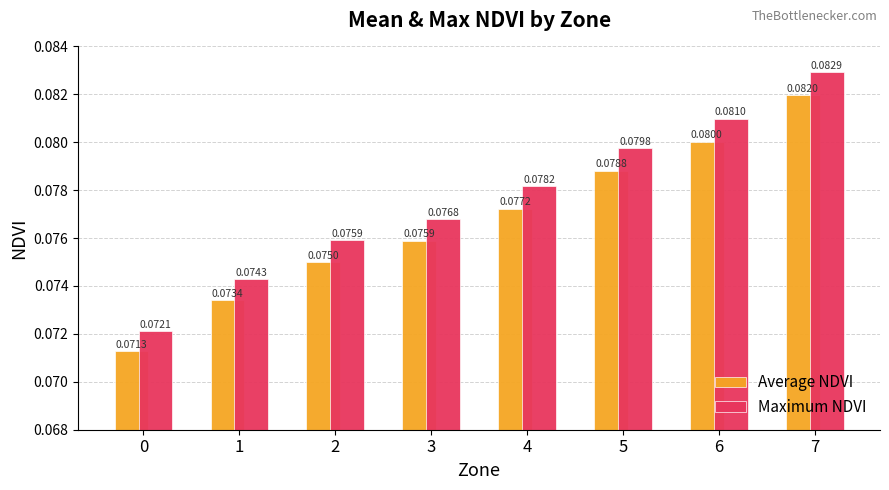

List the labels in order of Maximum NDVI value, largest first.

7, 6, 5, 4, 3, 2, 1, 0